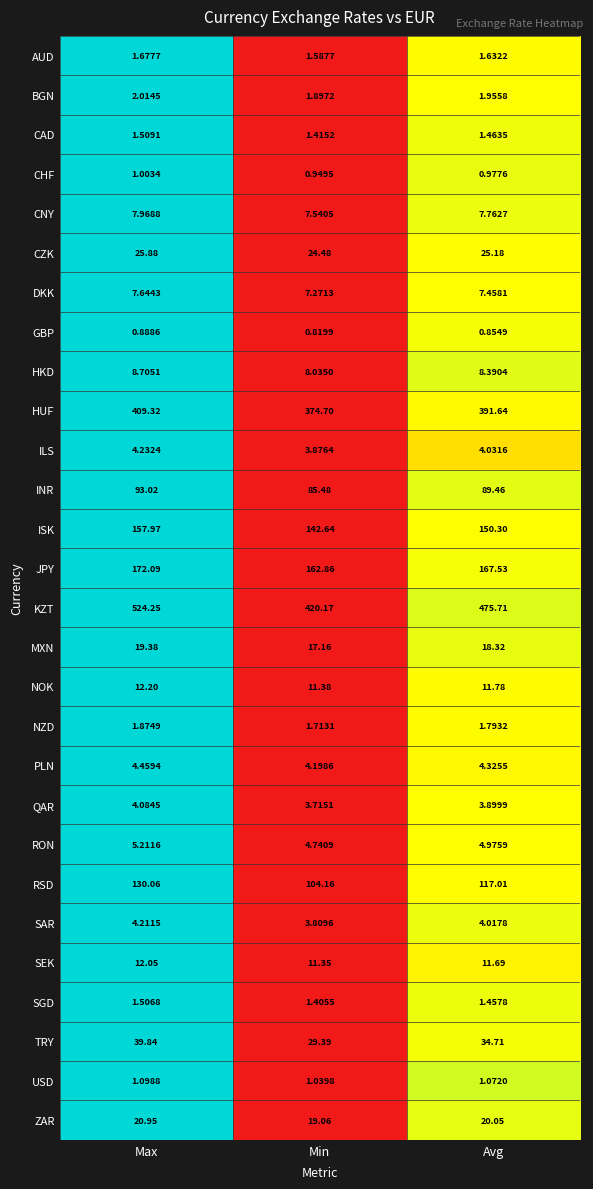

Count the number of categories in the chart.

3